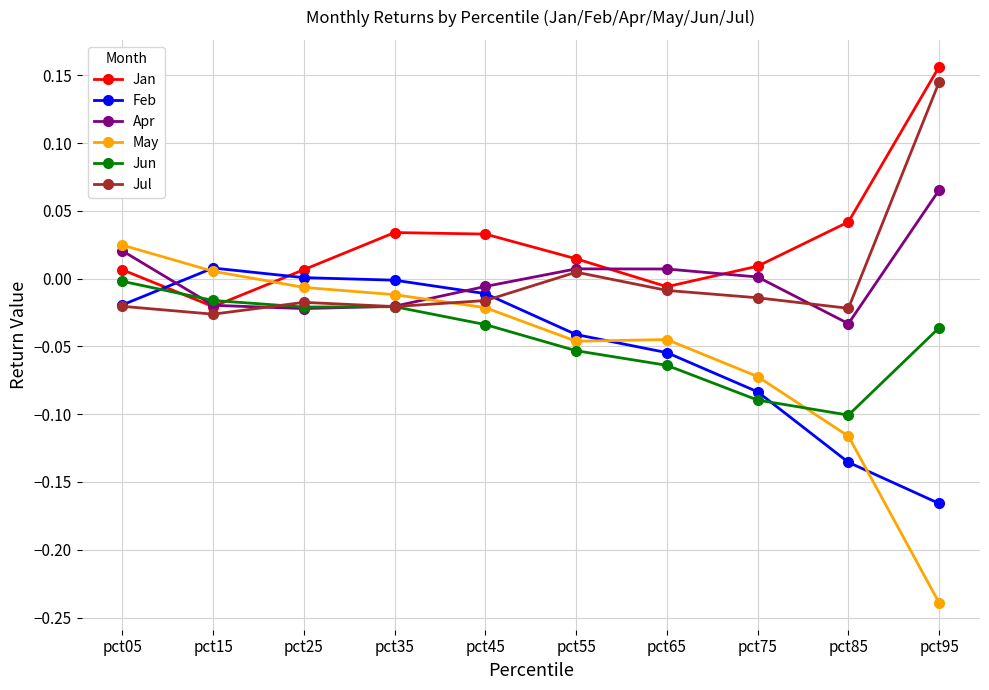

After their last crossing, which series has the higher values: May or Jan?

Jan